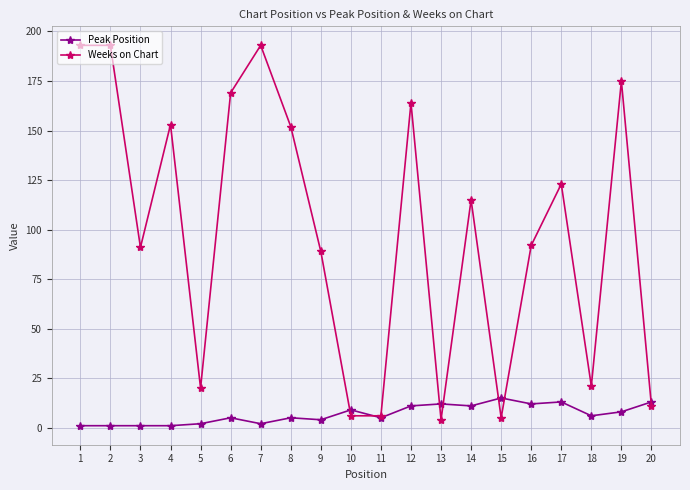

List the series in order of their peak value, highest first.

Weeks on Chart, Peak Position